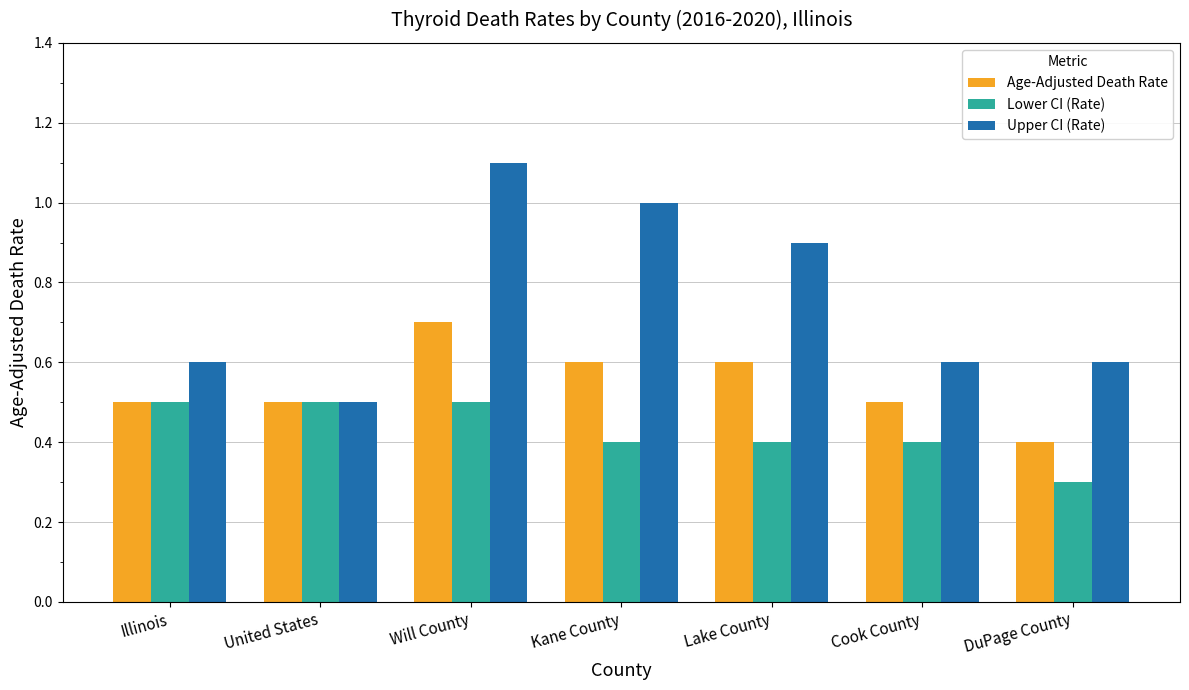

Which label corresponds to the largest value in the chart?

Will County